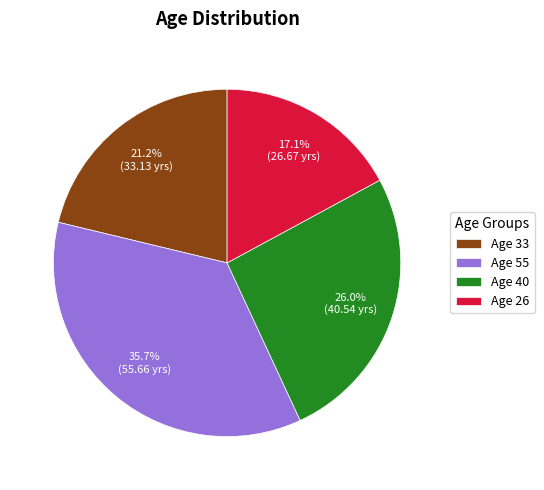

Which category has the biggest portion of the pie?

Age 55